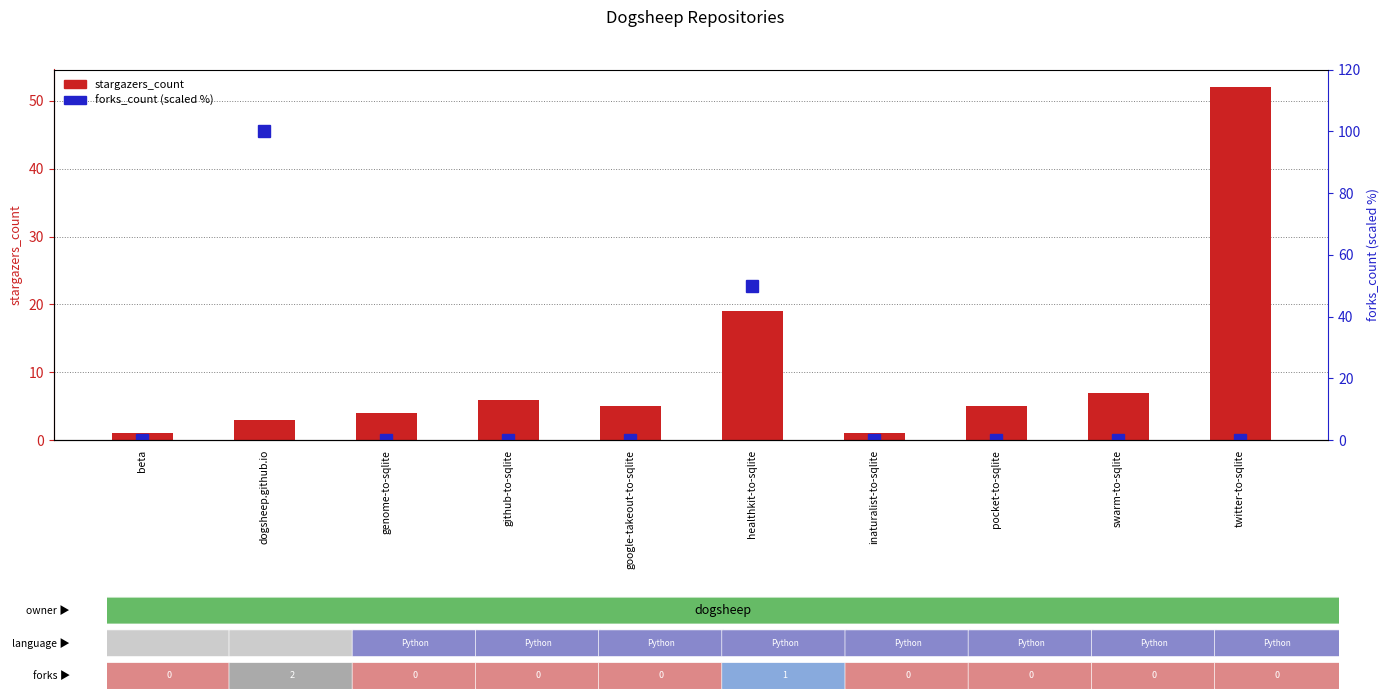

What position from the left is swarm-to-sqlite?

9